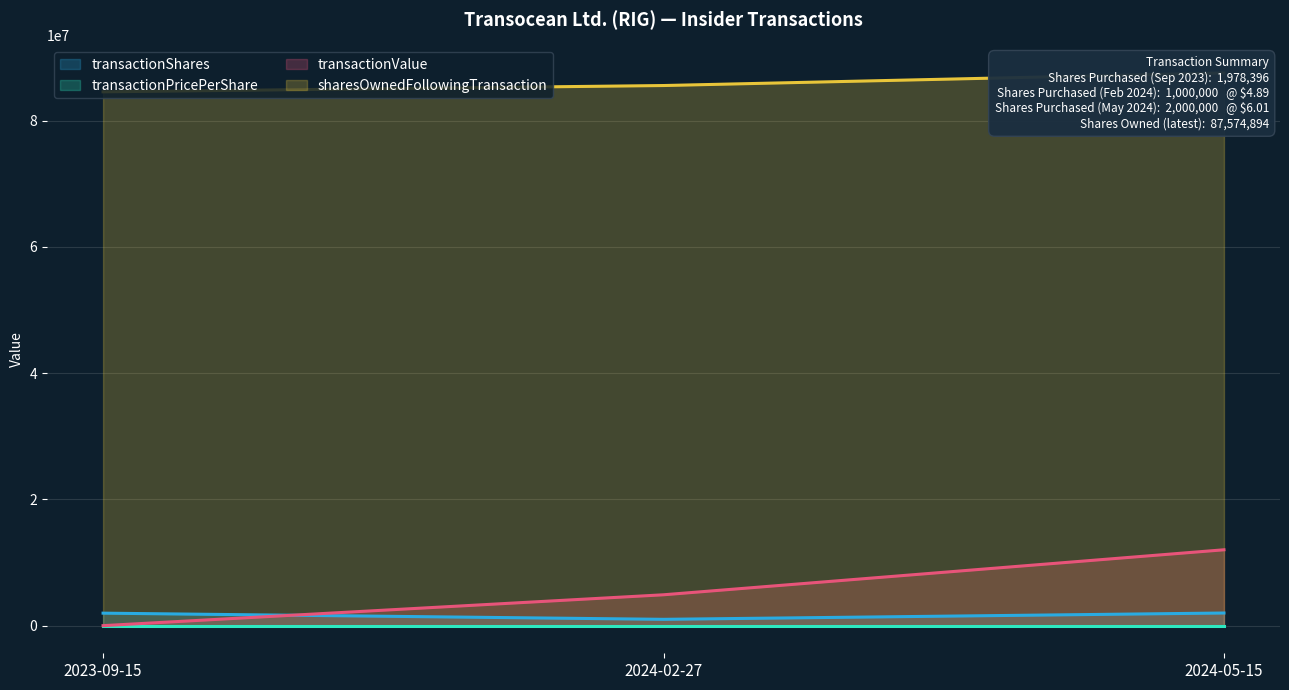

How many categories are shown in the chart?

3